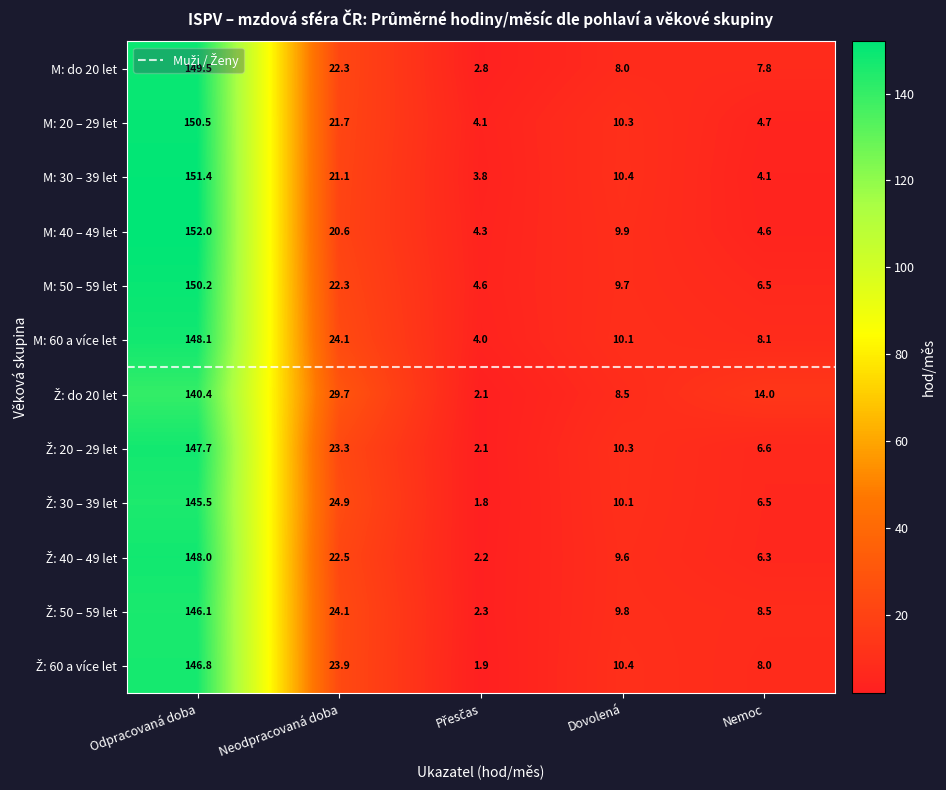

The value of M: 50 – 59 let at Odpracovaná doba is 94.0. True or false?

False